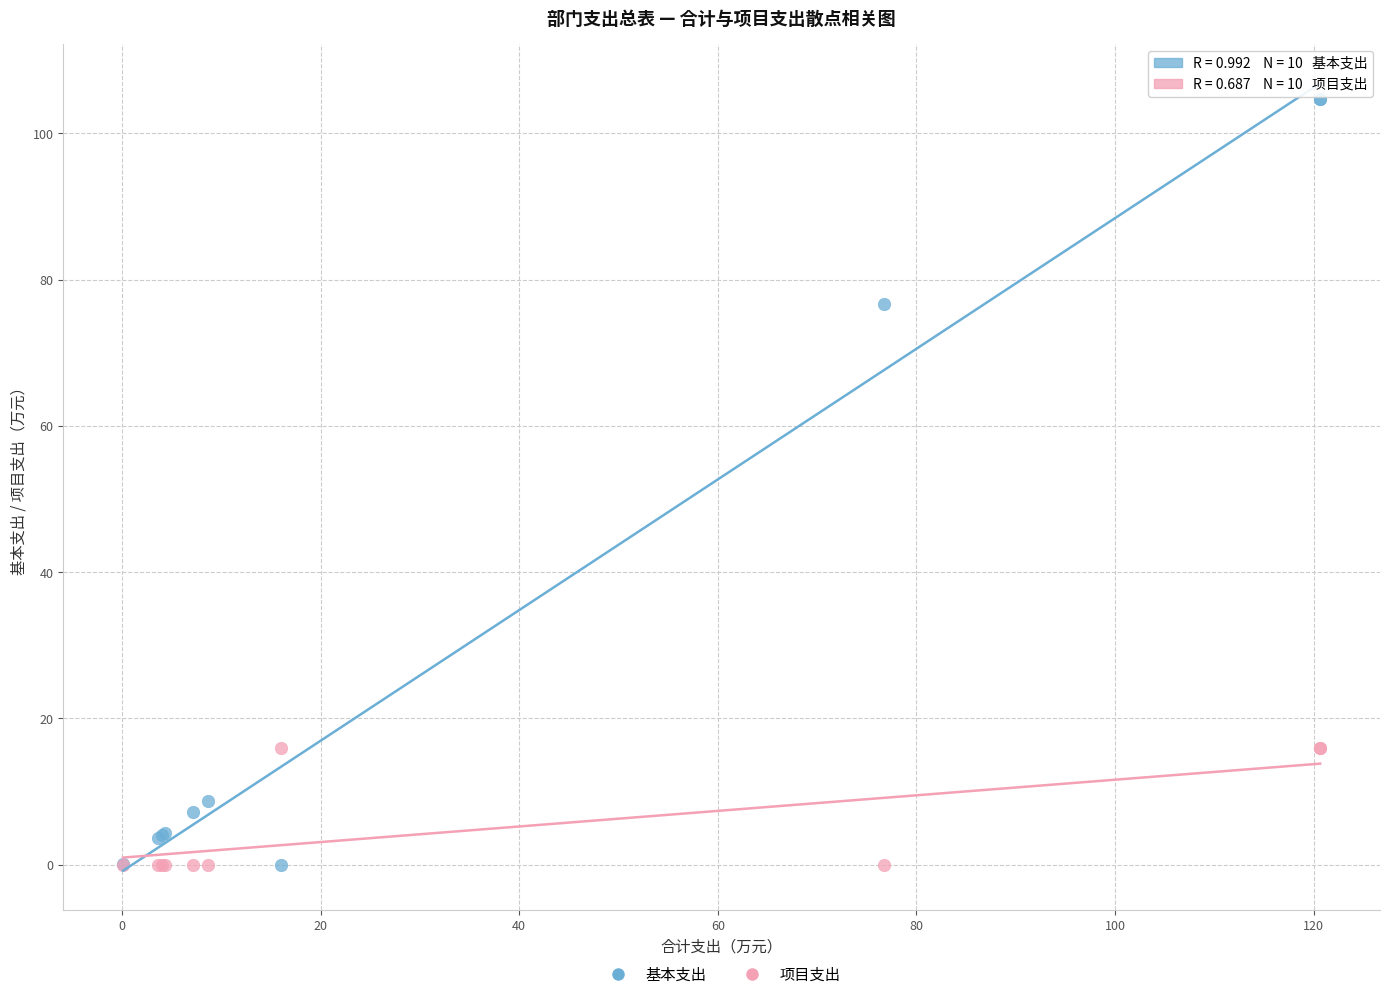

What are all the series names shown in the legend?

基本支出, 项目支出